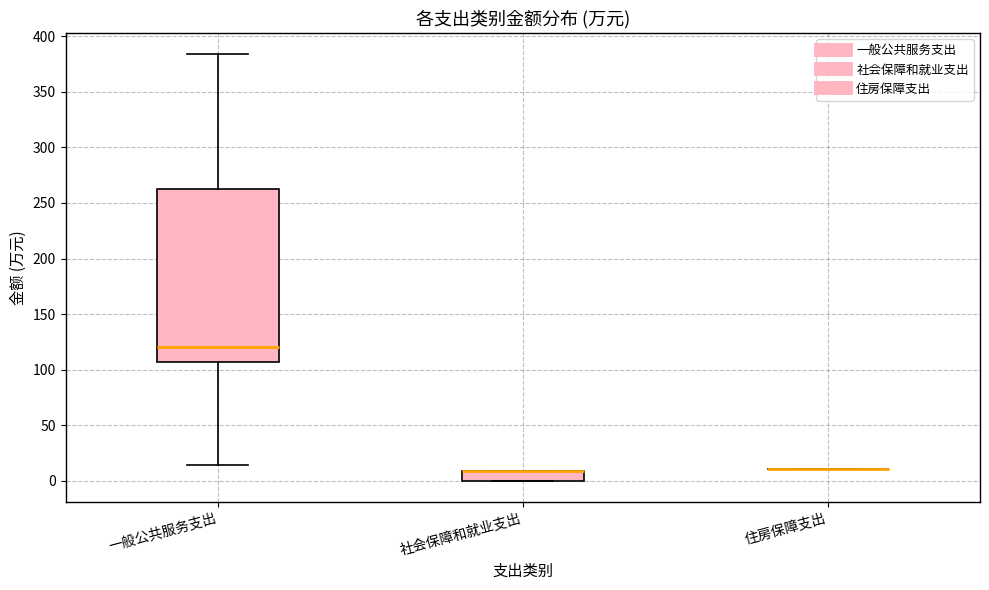

Reading left to right, read every box against the y-axis: the position of its median line, the range the box covers, and the ends of its whiskers. The values are not printed on the chart, so give them approximately, as read against the axis.

一般公共服务支出: median 120, box 105 to 265, whiskers 15 to 385
社会保障和就业支出: median 10 (drawn on the box's upper edge), box 0 to 10, whiskers 0 to 10
住房保障支出: box collapsed to a line at 10, whiskers 10 to 10